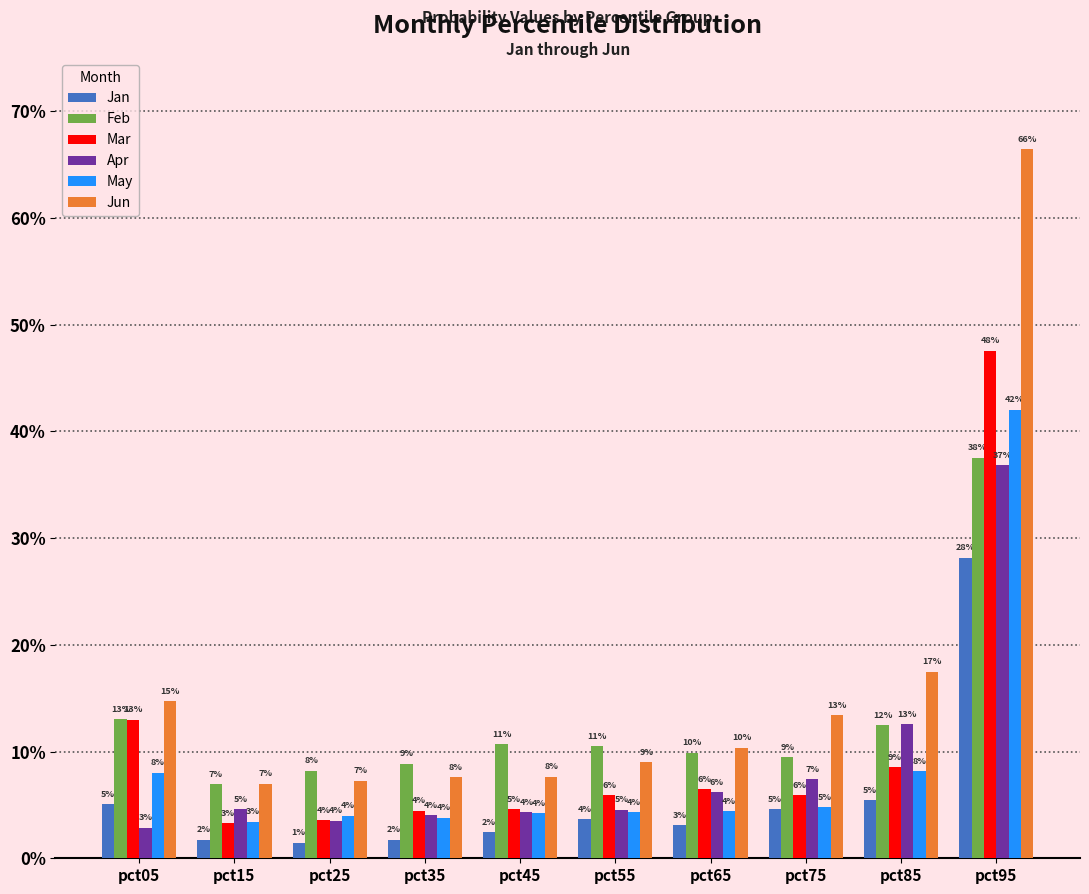

True or false: Jun has a value of 0.2 at pct85.

True